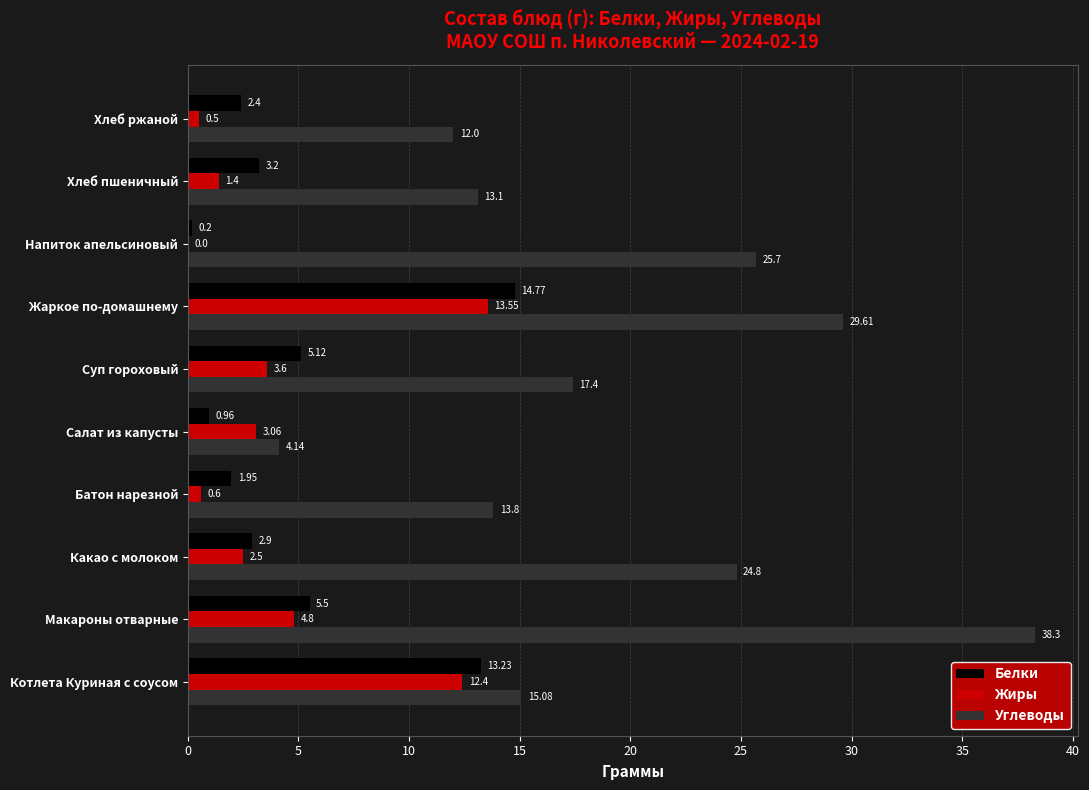

What are all the series names shown in the legend?

Белки, Жиры, Углеводы